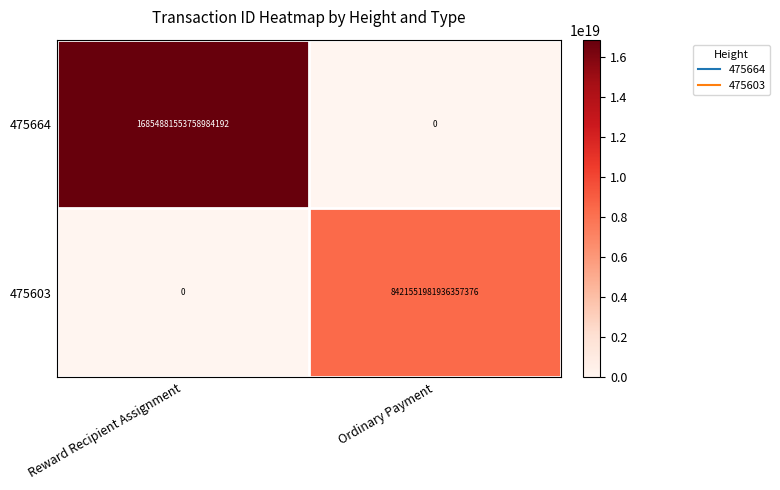

List the series in order of their peak value, lowest first.

475603, 475664